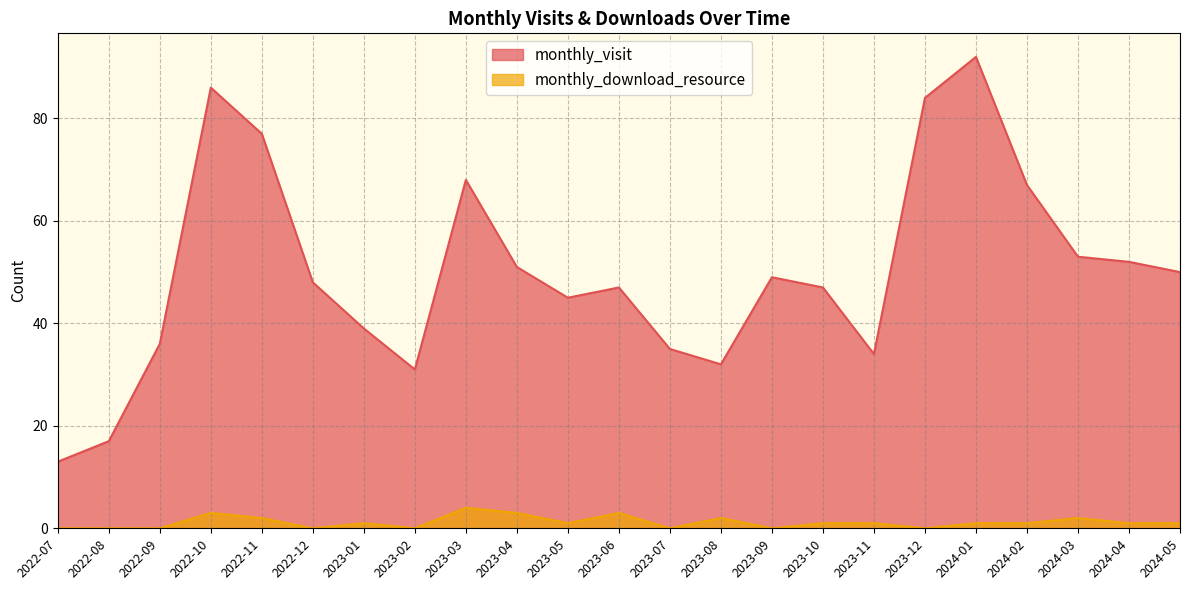

Reading left to right, transcribe all the data shown in this chart.

monthly_visit: 13	17	36	86	77	48	39	31	68	51	45	47	35	32	49	47	34	84	92	67	53	52	50
monthly_download_resource: 0	0	0	3	2	0	1	0	4	3	1	3	0	2	0	1	1	0	1	1	2	1	1